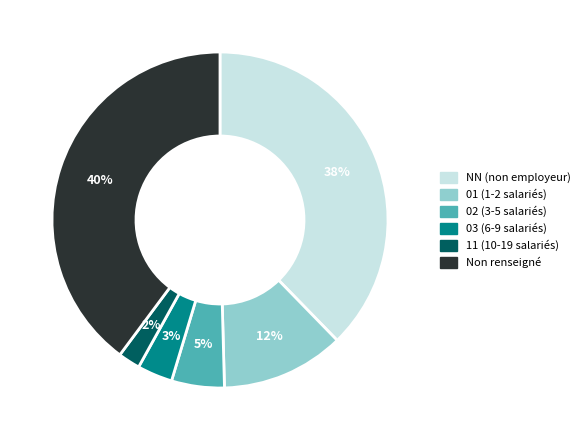

Does any single category account for the majority?

No